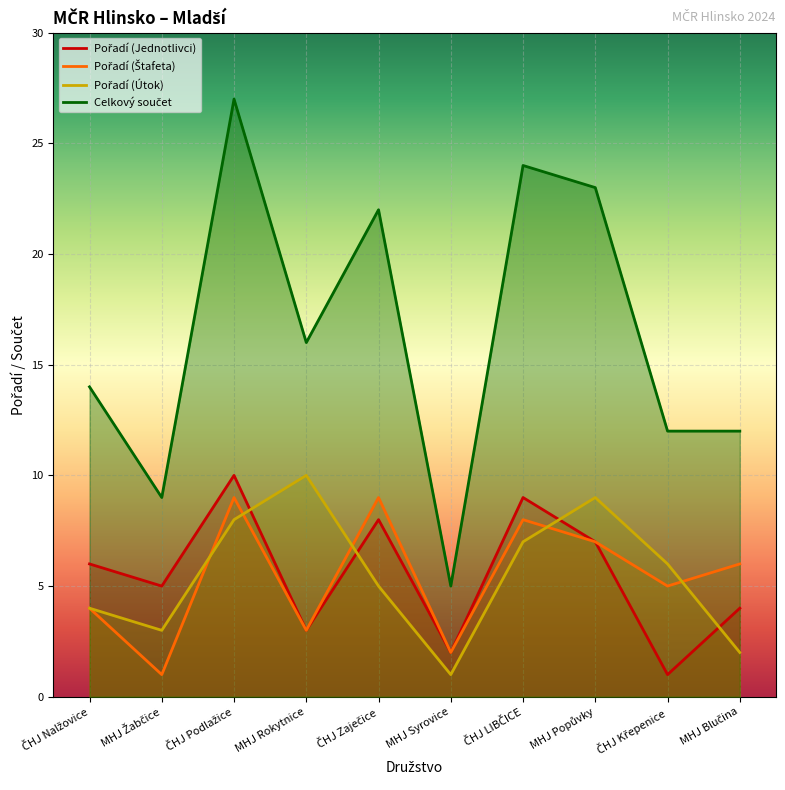

True or false: Pořadí (Jednotlivci) and Celkový součet cross at least once.

False